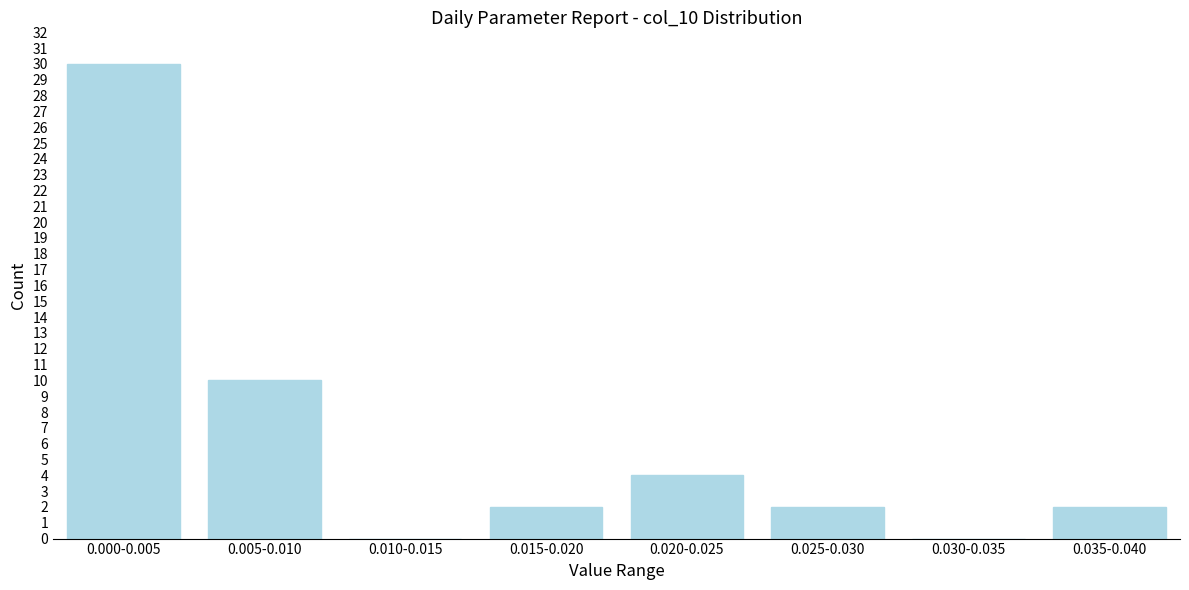

Reading right to left, what are all the values shown in this chart?

0.035-0.040=2	0.030-0.035=0	0.025-0.030=2	0.020-0.025=4	0.015-0.020=2	0.010-0.015=0	0.005-0.010=10	0.000-0.005=30